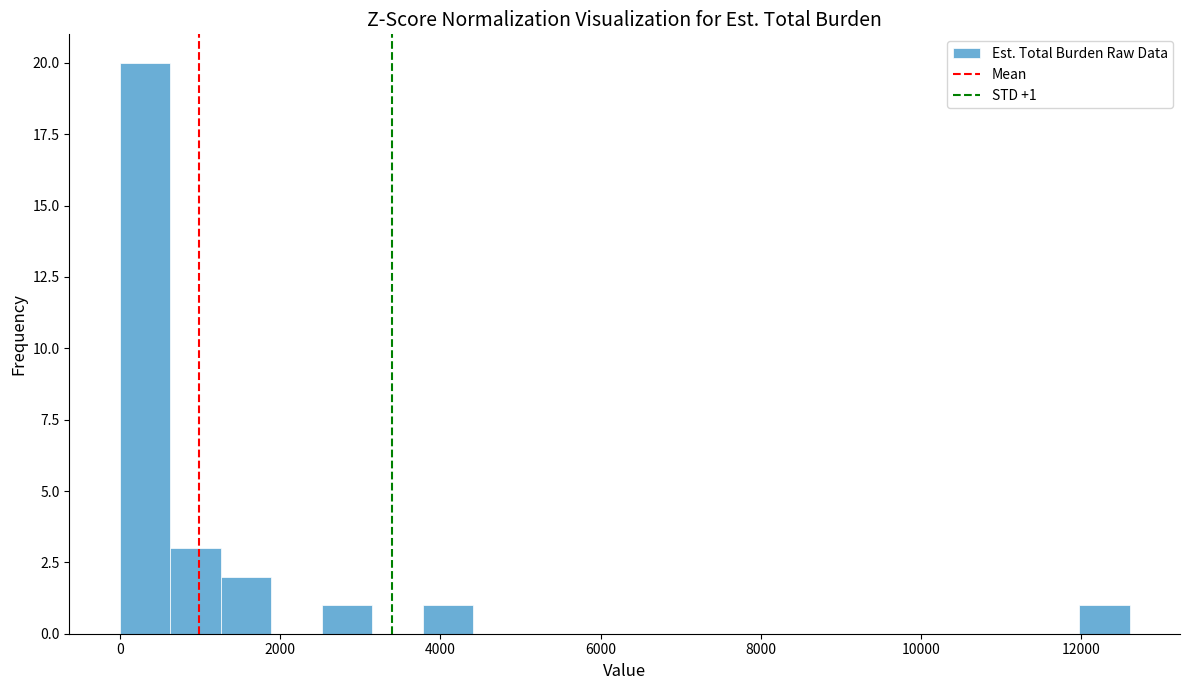

Read against the x-axis, roughly where is the centre of the tallest bar?

400